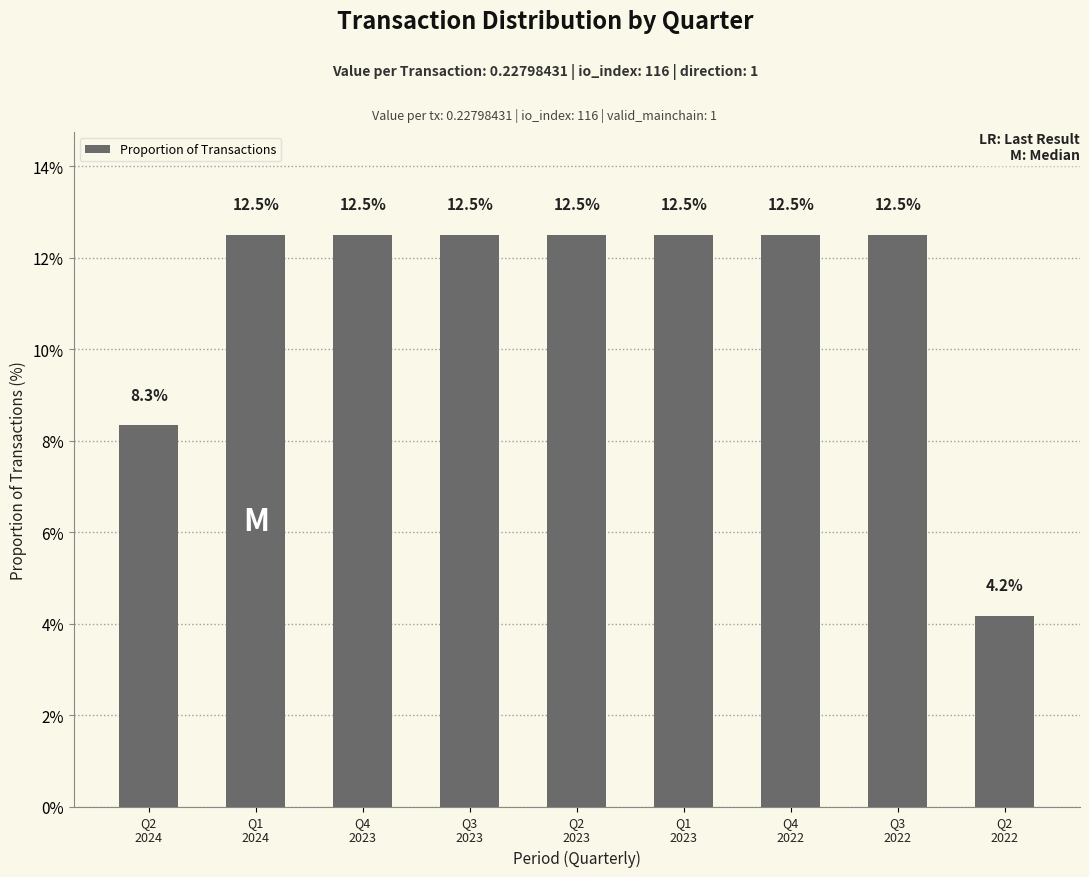

Reading left to right, what are all the values shown in this chart?

8.3	12.5	12.5	12.5	12.5	12.5	12.5	12.5	4.2